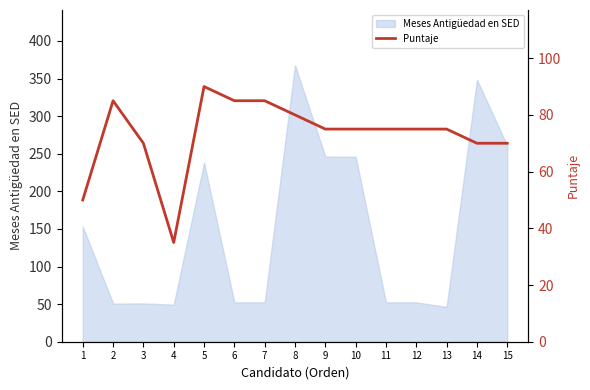

What is the difference between the values at 6 and 9?

10